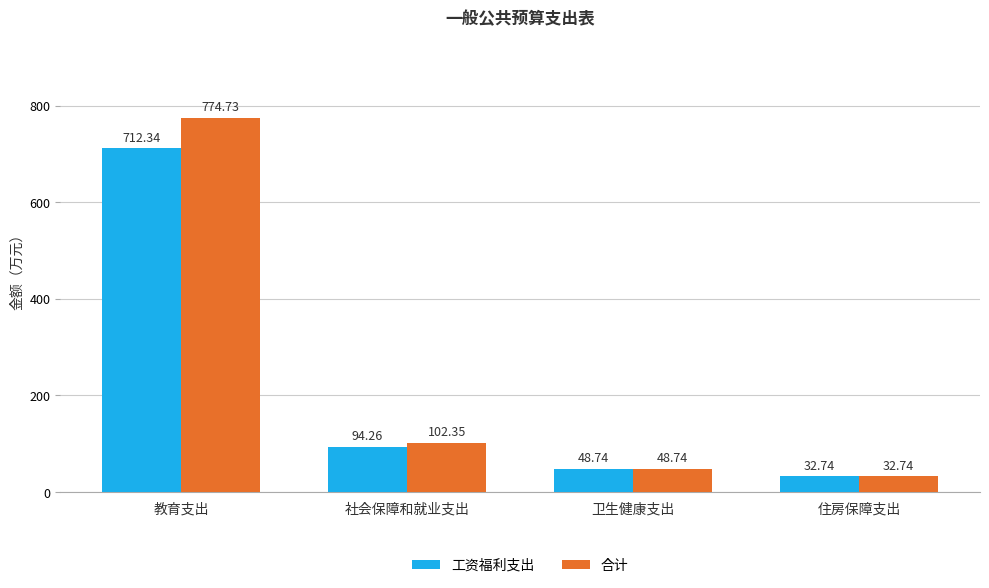

At which label does 合计 reach its minimum?

住房保障支出